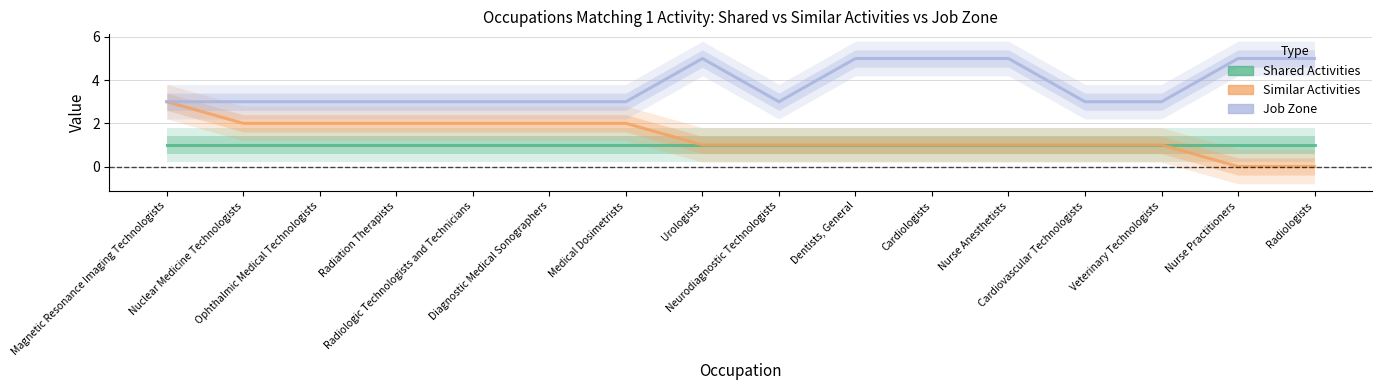

How many lines are shown in the chart?

3